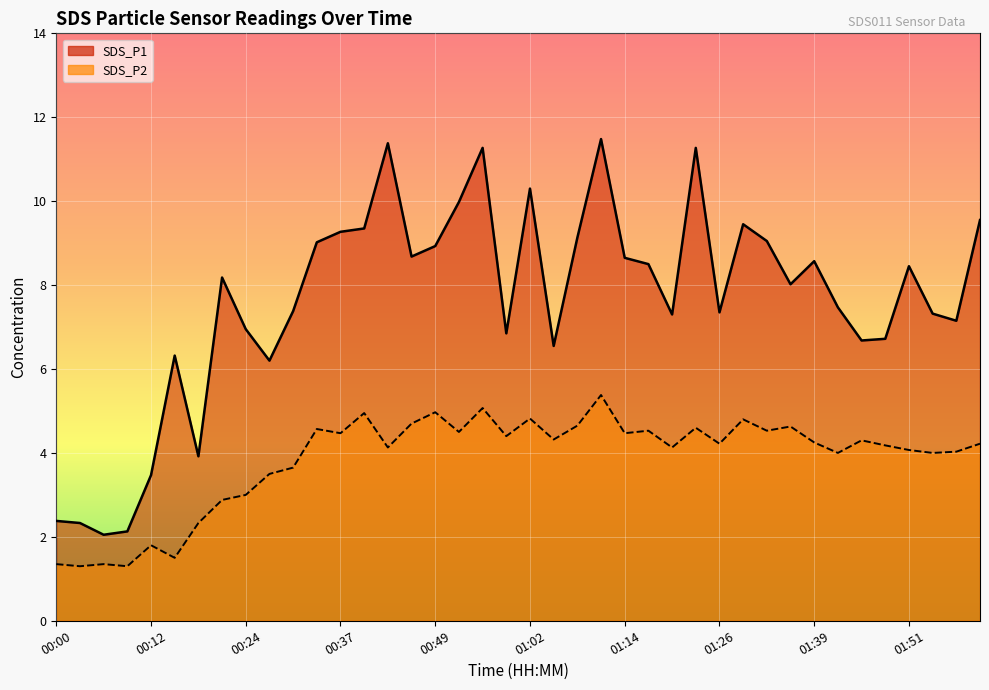

What is the label of the 38th point from the right?

00:06